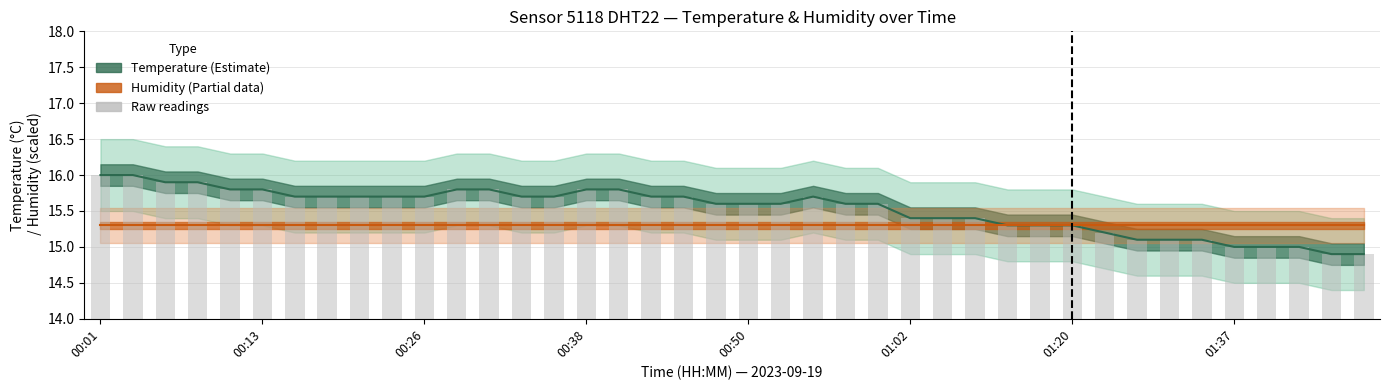

At which label does the data first exceed 15?

00:01